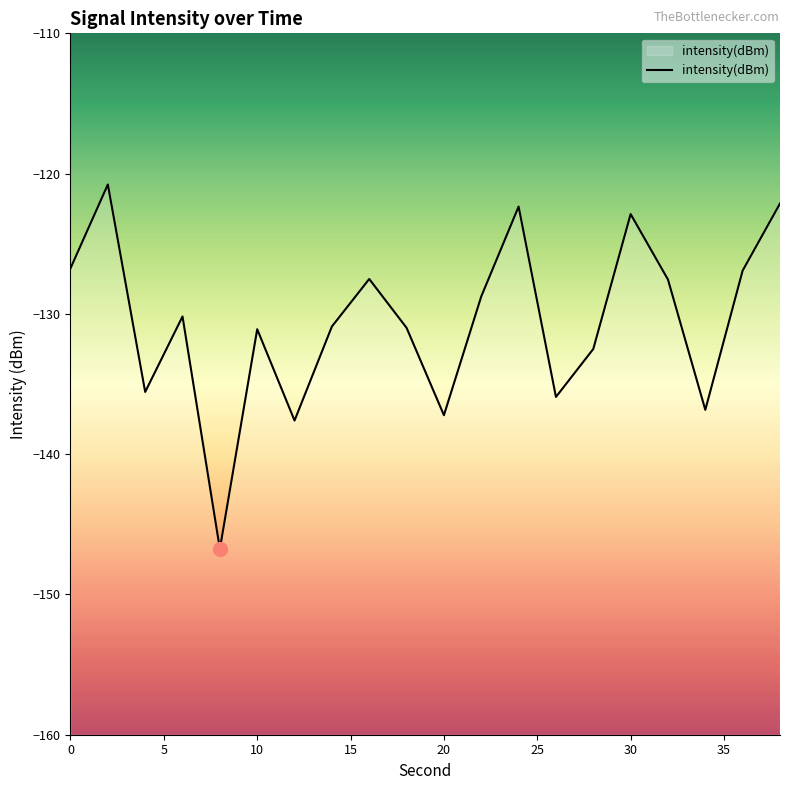

What is the value of the 18th point from the left?

-136.8